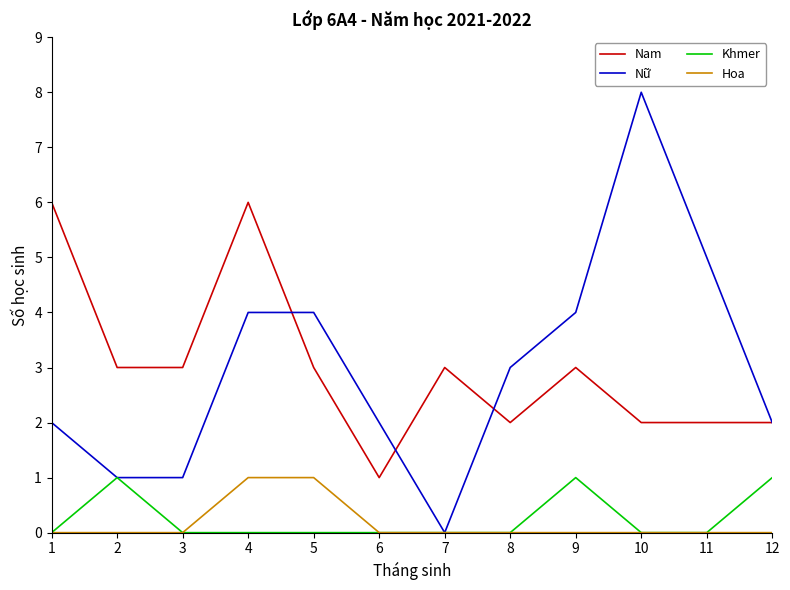

What is the spread (max minus min) of values at 12?

2